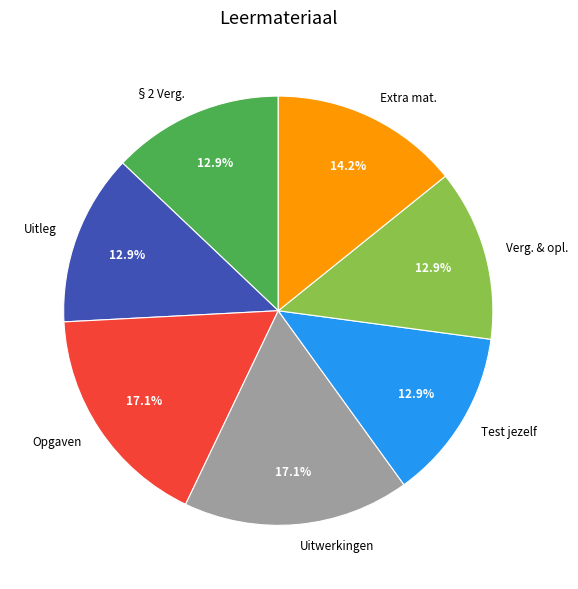

Is Uitleg the majority of the pie?

No